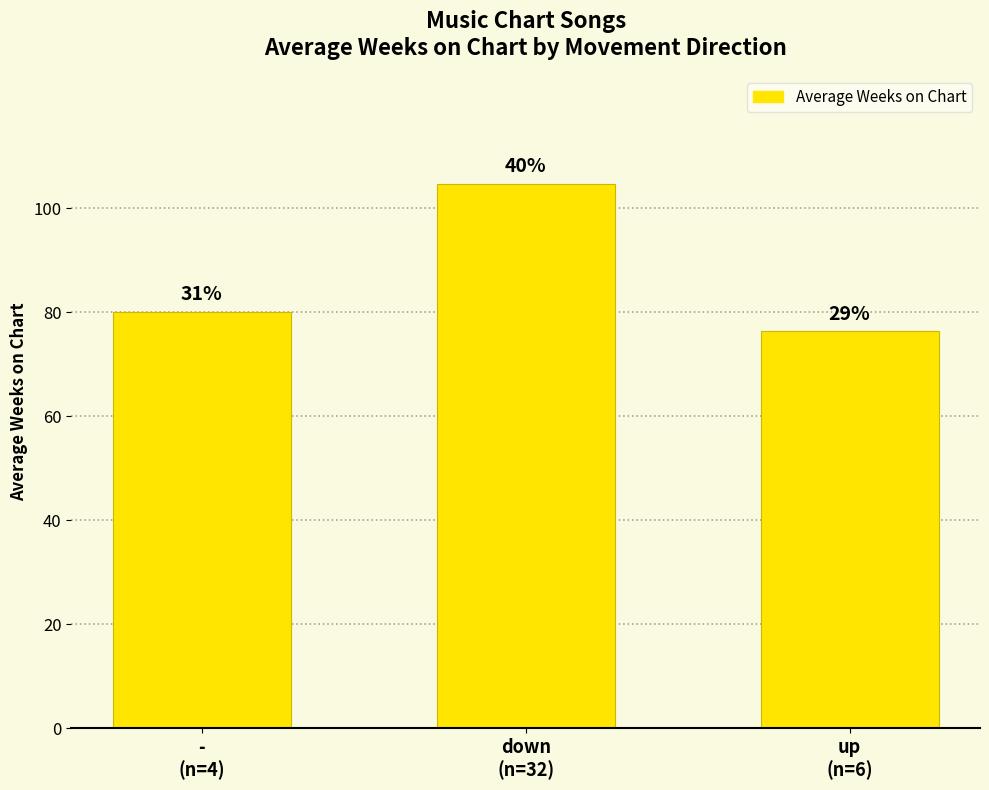

What is the difference between the values at up
(n=6) and -
(n=4)?

3.7